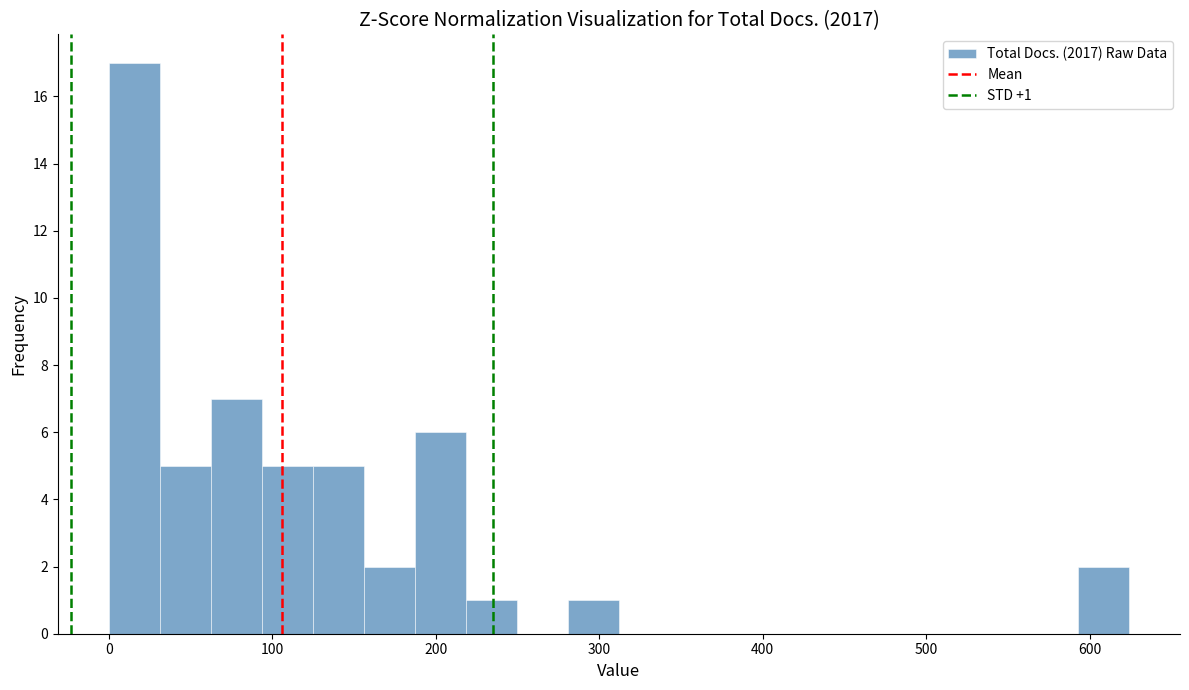

Around what value on the x-axis is the tallest bar? Give the approximate position of its centre, as read against the axis.

20